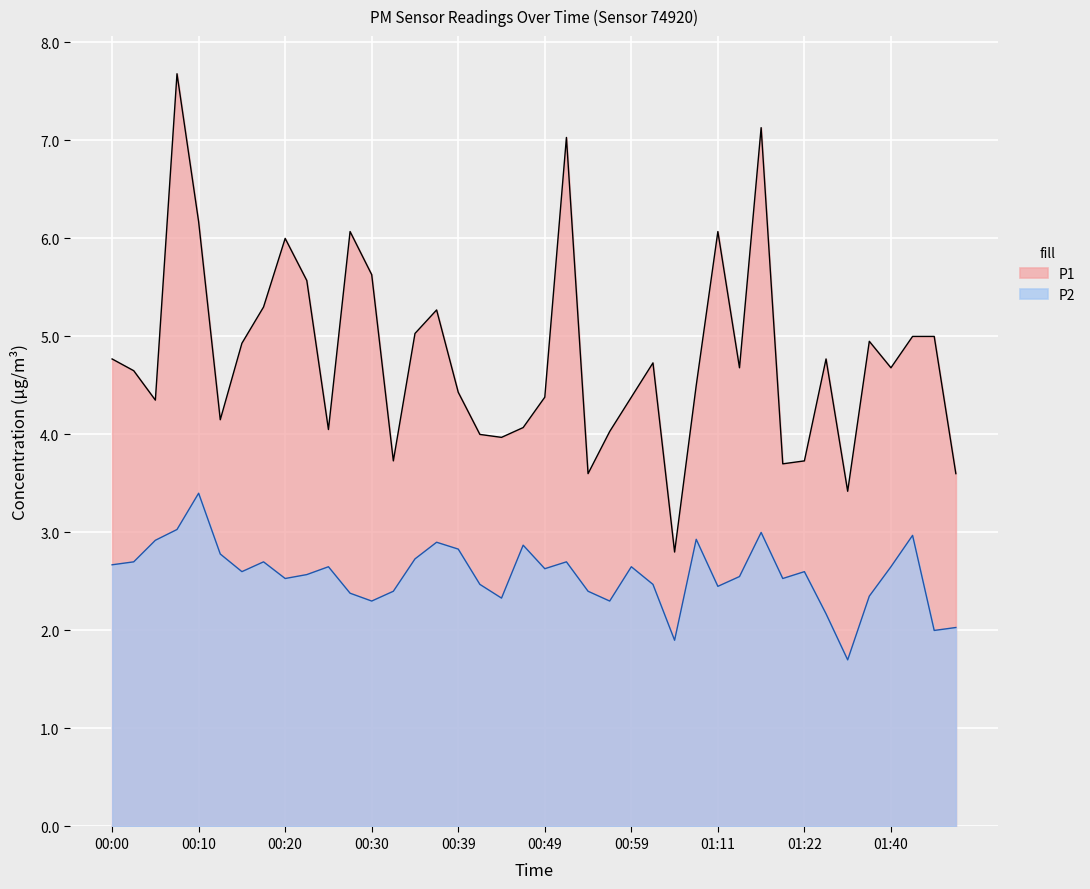

What position from the right is 01:40?

4